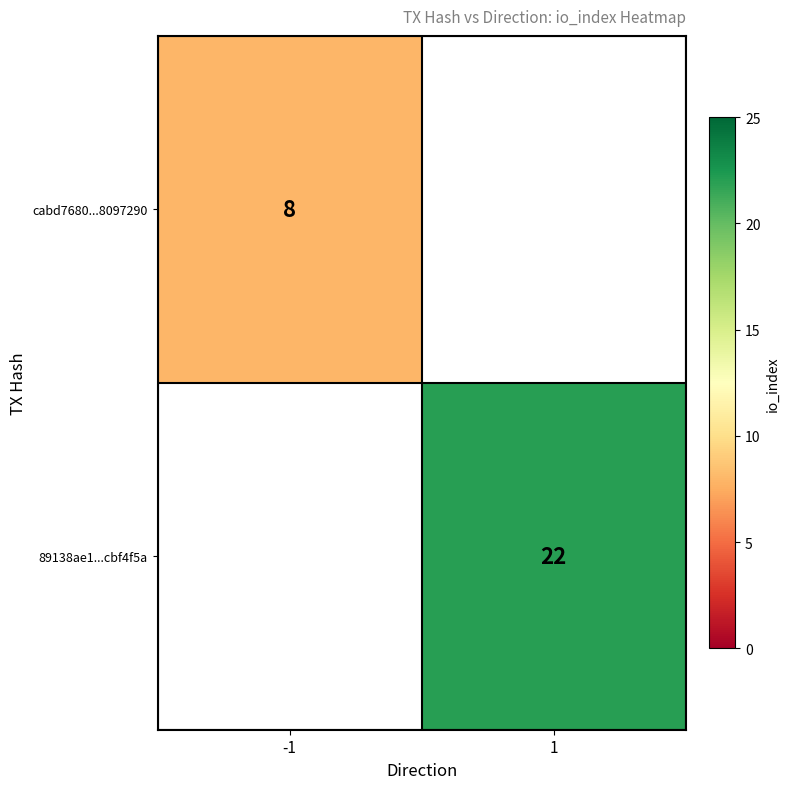

The value of 89138ae1...cbf4f5a at 1 is 22. True or false?

True